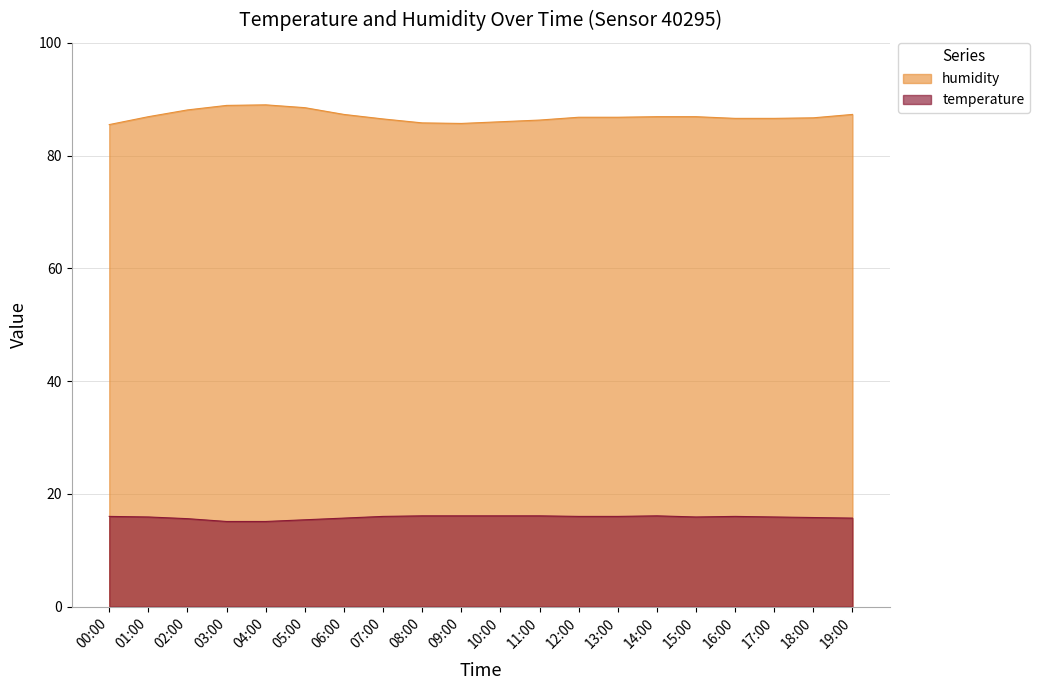

Reading right to left, list all the values displayed in this chart.

humidity: 19:00=87.3	18:00=86.7	17:00=86.6	16:00=86.6	15:00=86.9	14:00=86.9	13:00=86.8	12:00=86.8	11:00=86.3	10:00=86.0	09:00=85.7	08:00=85.8	07:00=86.5	06:00=87.3	05:00=88.5	04:00=89.0	03:00=88.9	02:00=88.1	01:00=86.9	00:00=85.5
temperature: 19:00=15.7	18:00=15.8	17:00=15.9	16:00=16.0	15:00=15.9	14:00=16.1	13:00=16.0	12:00=16.0	11:00=16.1	10:00=16.1	09:00=16.1	08:00=16.1	07:00=16.0	06:00=15.7	05:00=15.4	04:00=15.1	03:00=15.1	02:00=15.6	01:00=15.9	00:00=16.0